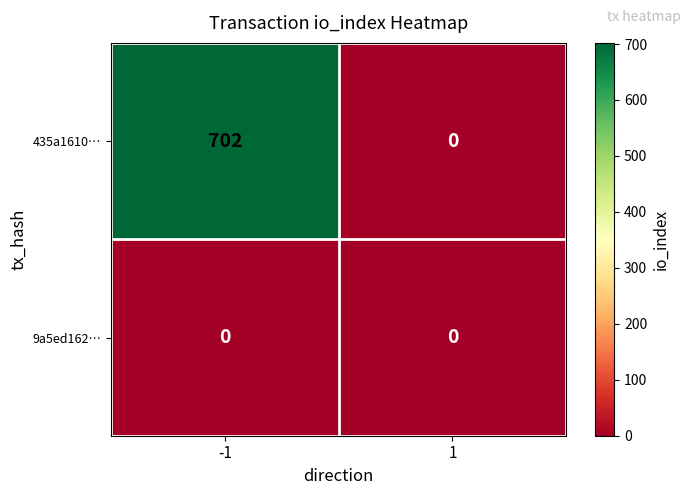

True or false: 435a1610… has a value of 422 at -1.

False